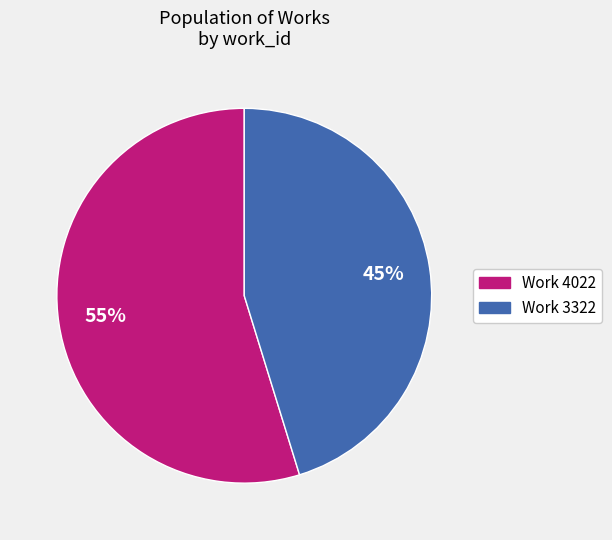

Which category has the biggest portion of the pie?

Work 4022